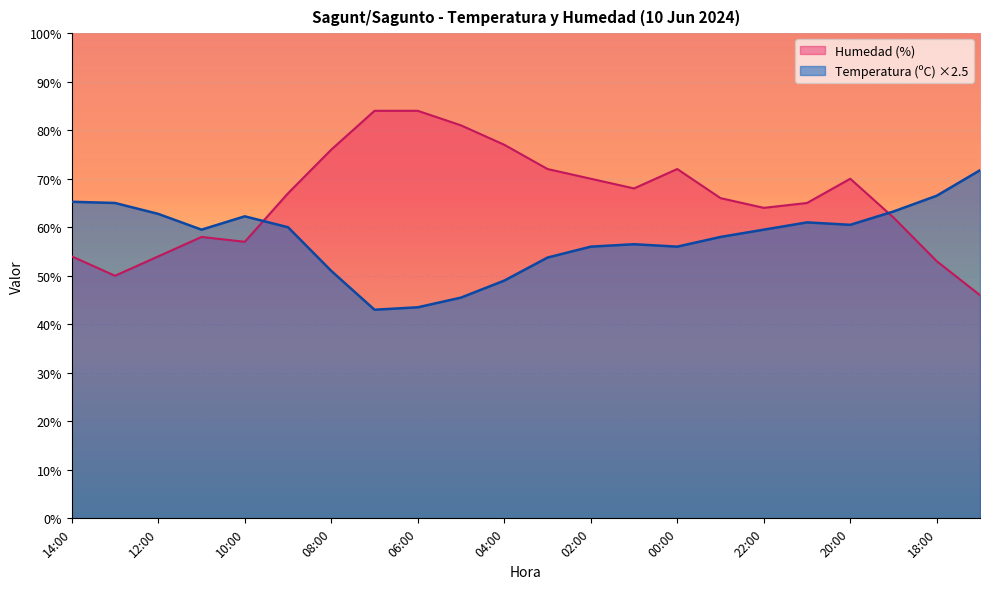

Which series has the widest spread of values?

Humedad (%)